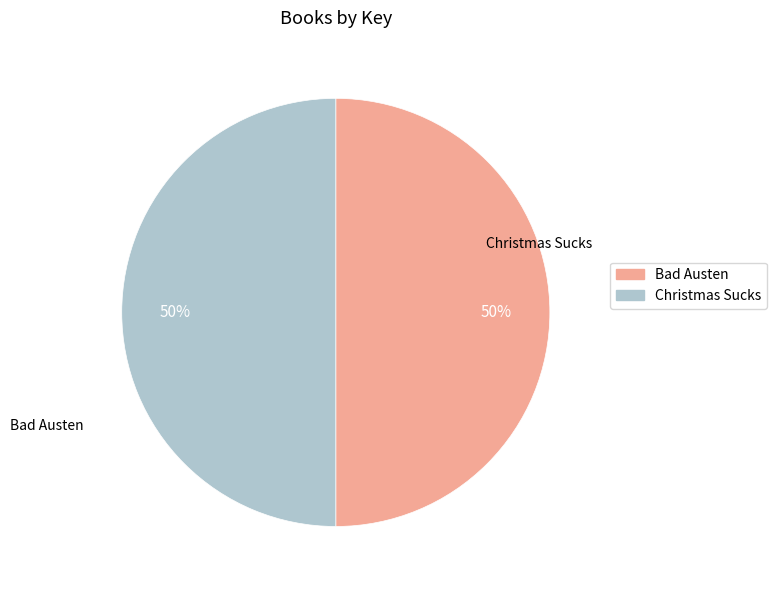

To the nearest percent, what percentage of the pie is Christmas Sucks?

50%